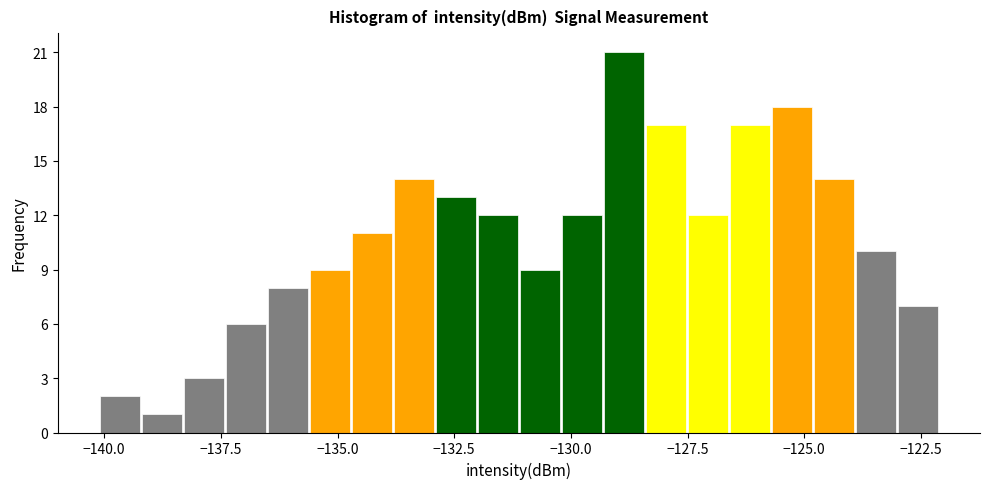

Around what value on the x-axis is the tallest bar? Give the approximate position of its centre, as read against the axis.

-129.0